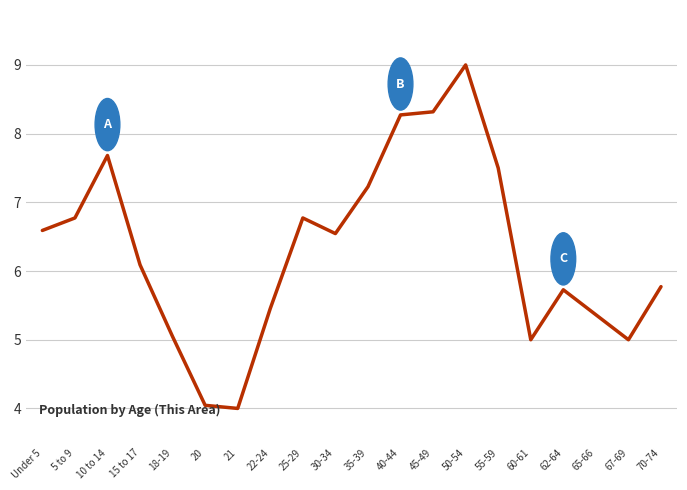

What is the maximum value shown in the chart?

9.0